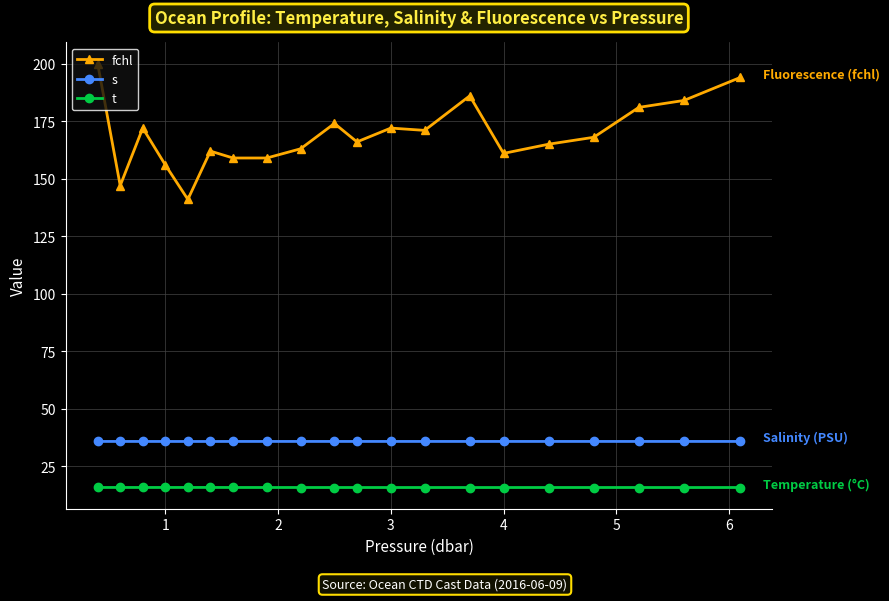

List the series in order of their peak value, lowest first.

t, s, fchl